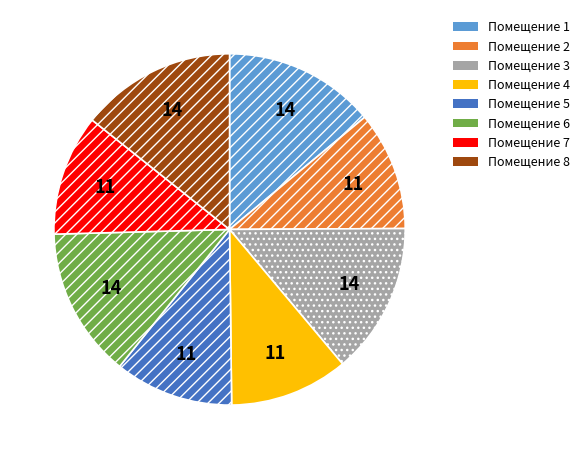

Does any single category account for the majority?

No